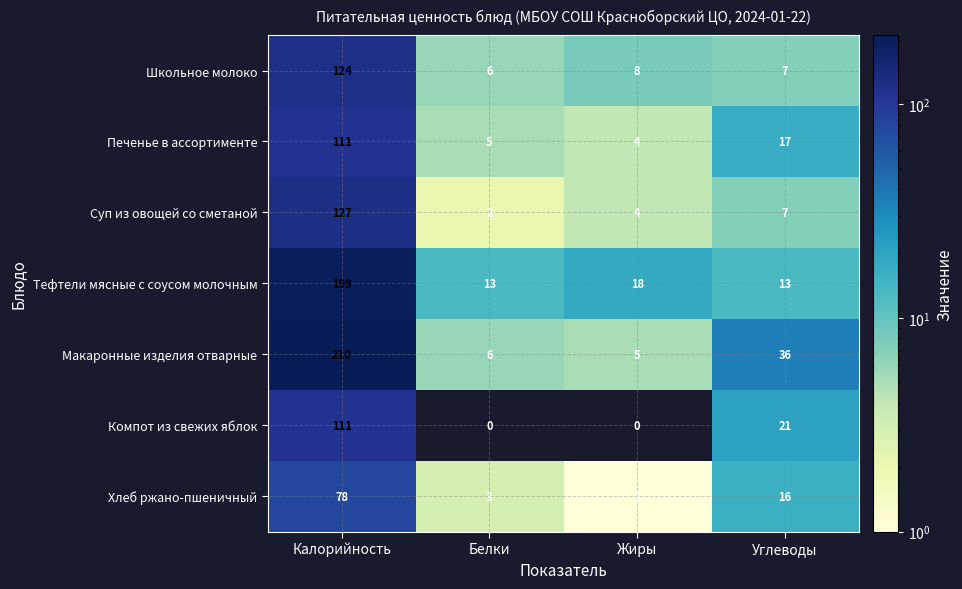

How many data points does each series have?

4